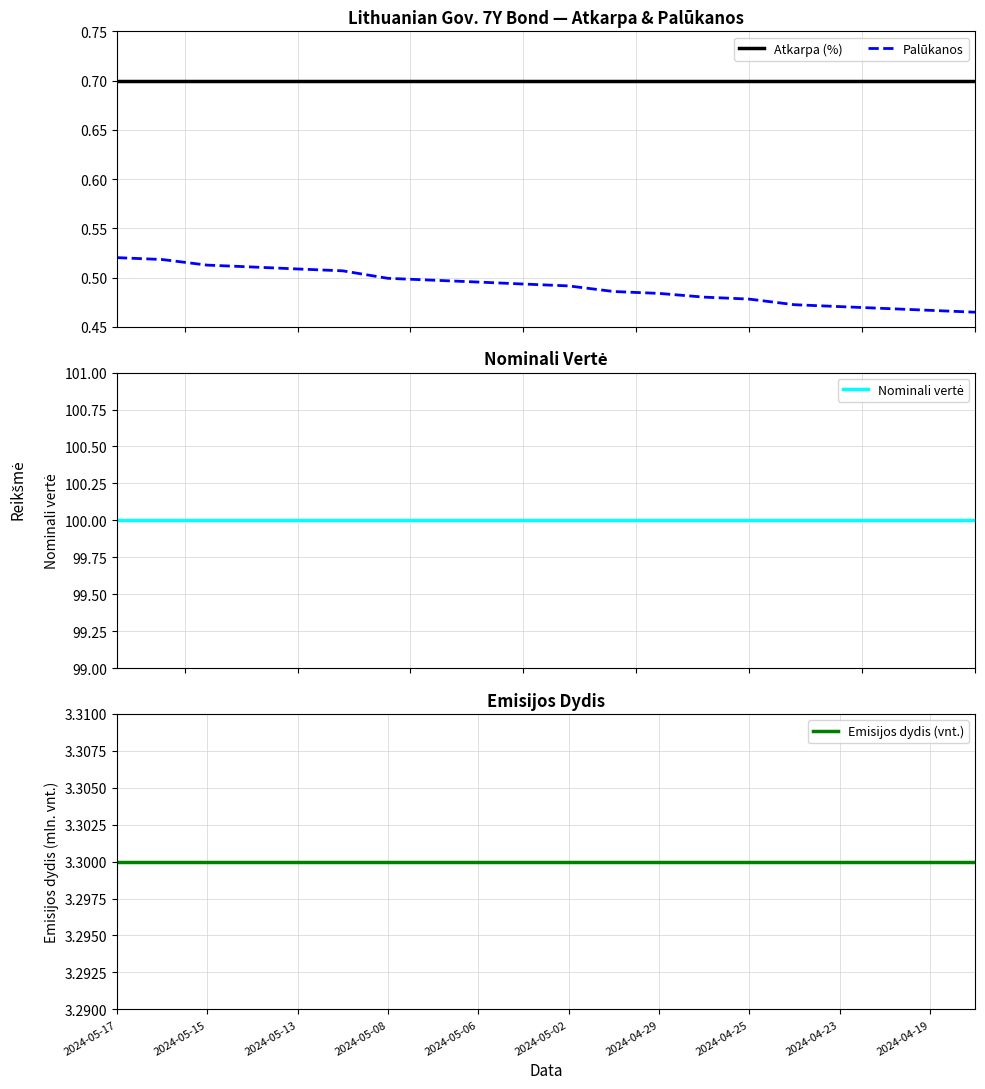

What is the average value of the Emisijos dydis (vnt.) series?

3.3